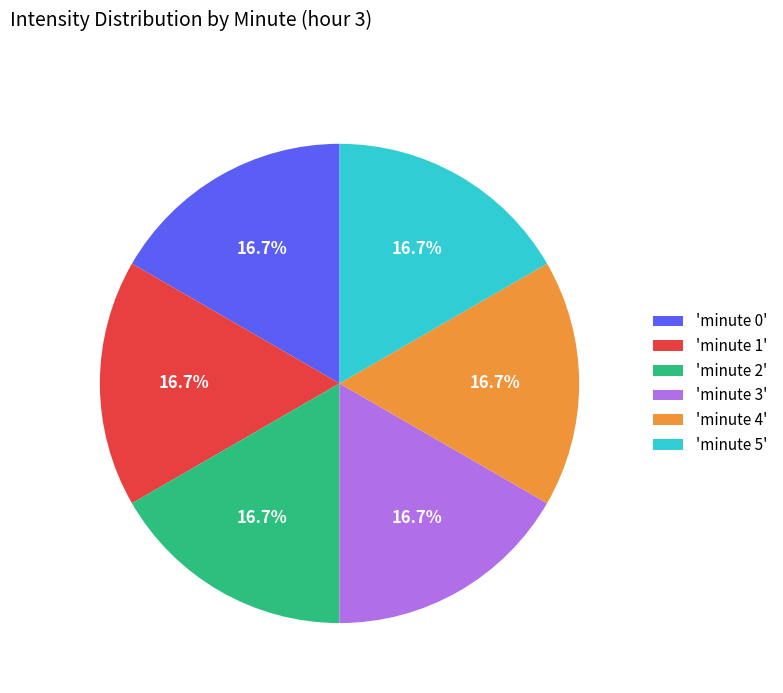

Is there a majority slice in this chart?

No